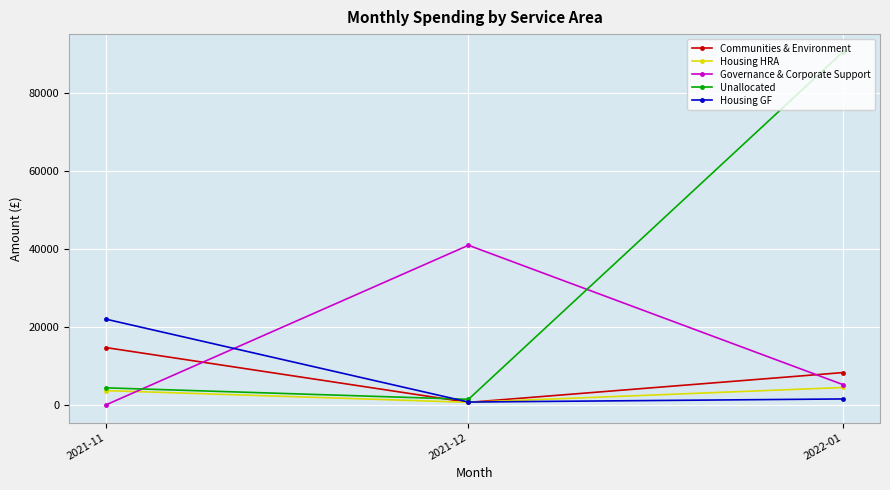

How many values in the Communities & Environment series are below 8303?

1